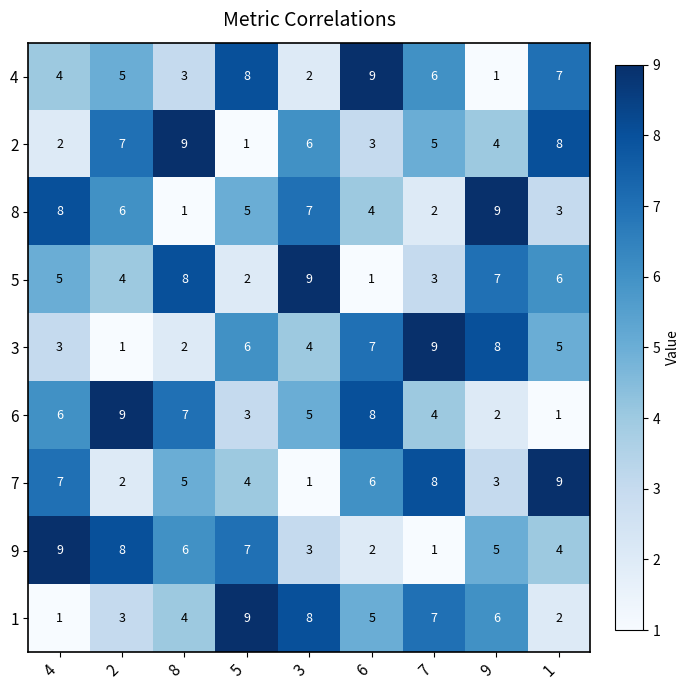

What is the difference between the highest and lowest values at 4?

8